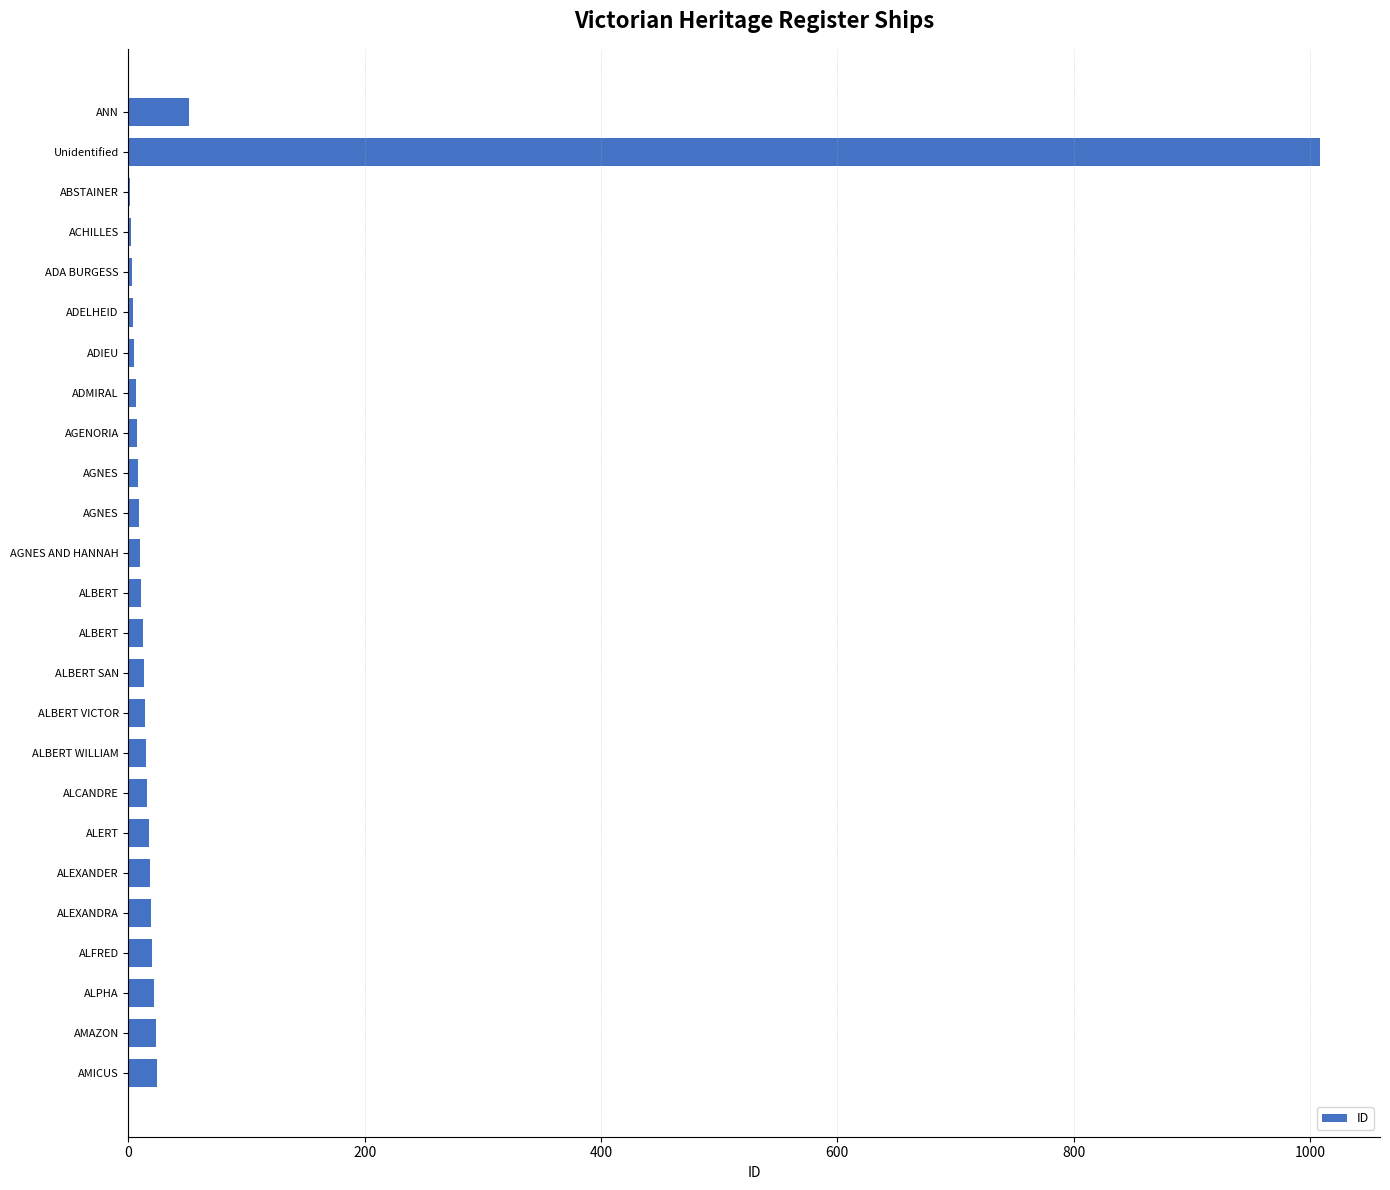

What is the sum of all values?

1339